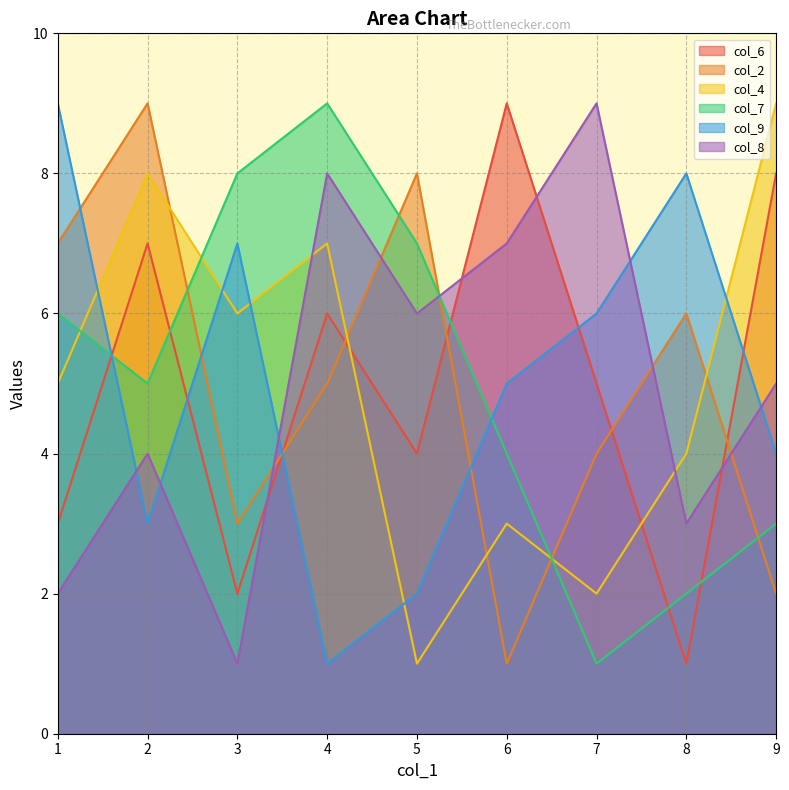

Reading left to right, extract all data points from this chart.

col_6: 1=3	2=7	3=2	4=6	5=4	6=9	7=5	8=1	9=8
col_2: 1=7	2=9	3=3	4=5	5=8	6=1	7=4	8=6	9=2
col_4: 1=5	2=8	3=6	4=7	5=1	6=3	7=2	8=4	9=9
col_7: 1=6	2=5	3=8	4=9	5=7	6=4	7=1	8=2	9=3
col_9: 1=9	2=3	3=7	4=1	5=2	6=5	7=6	8=8	9=4
col_8: 1=2	2=4	3=1	4=8	5=6	6=7	7=9	8=3	9=5